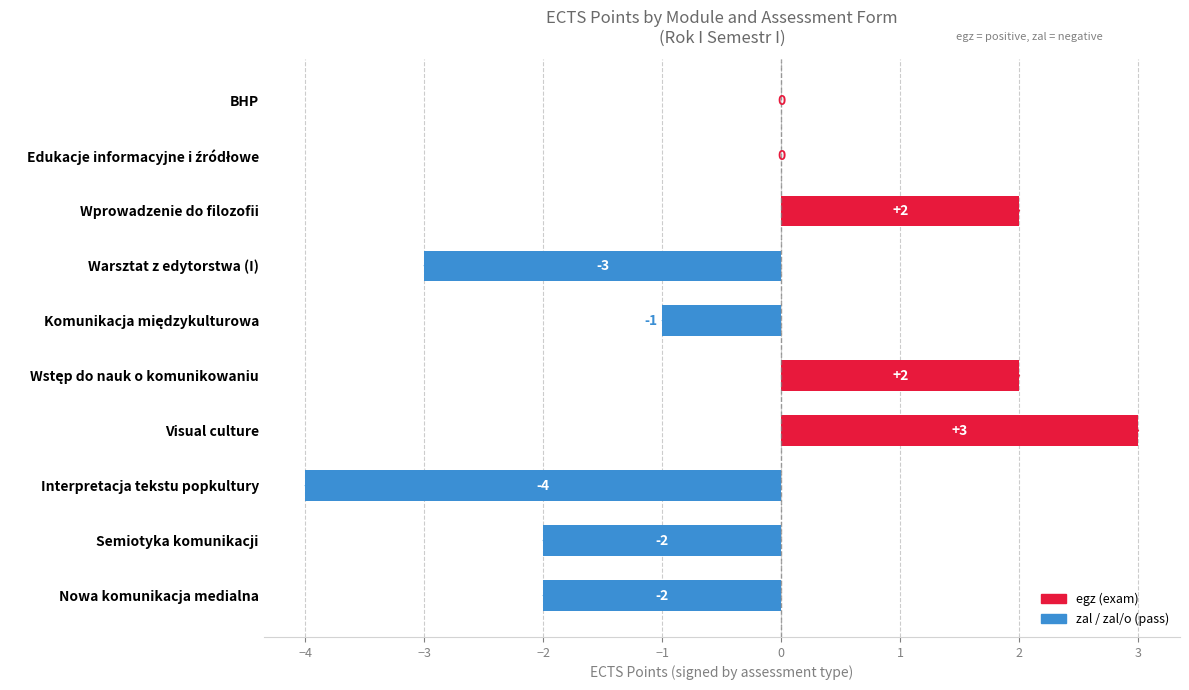

The chart shows a value of -7 at Interpretacja tekstu popkultury. True or false?

False